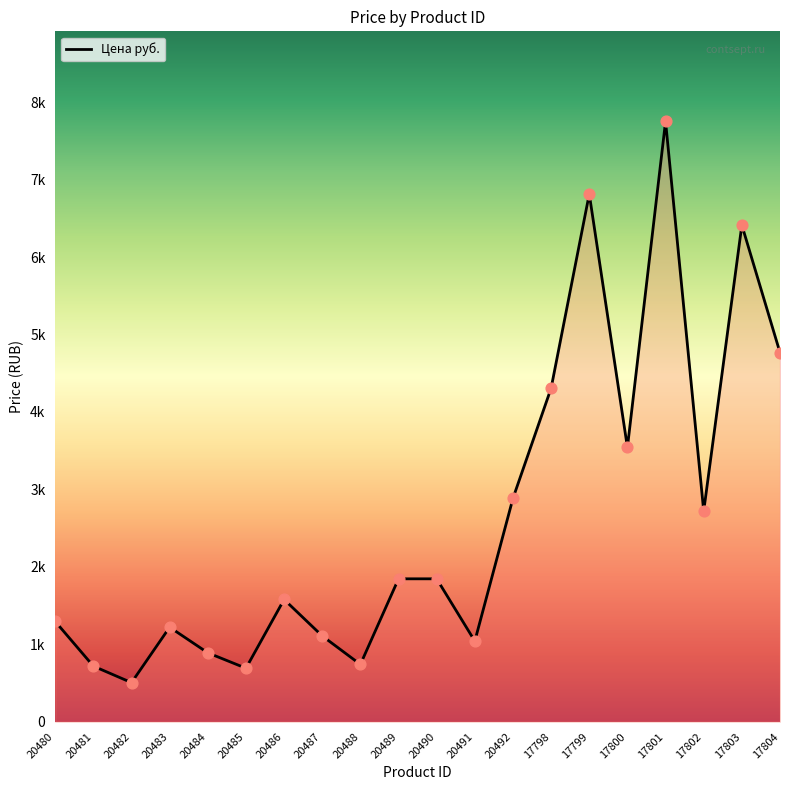

Which has a higher value, 20491 or 20490?

20490